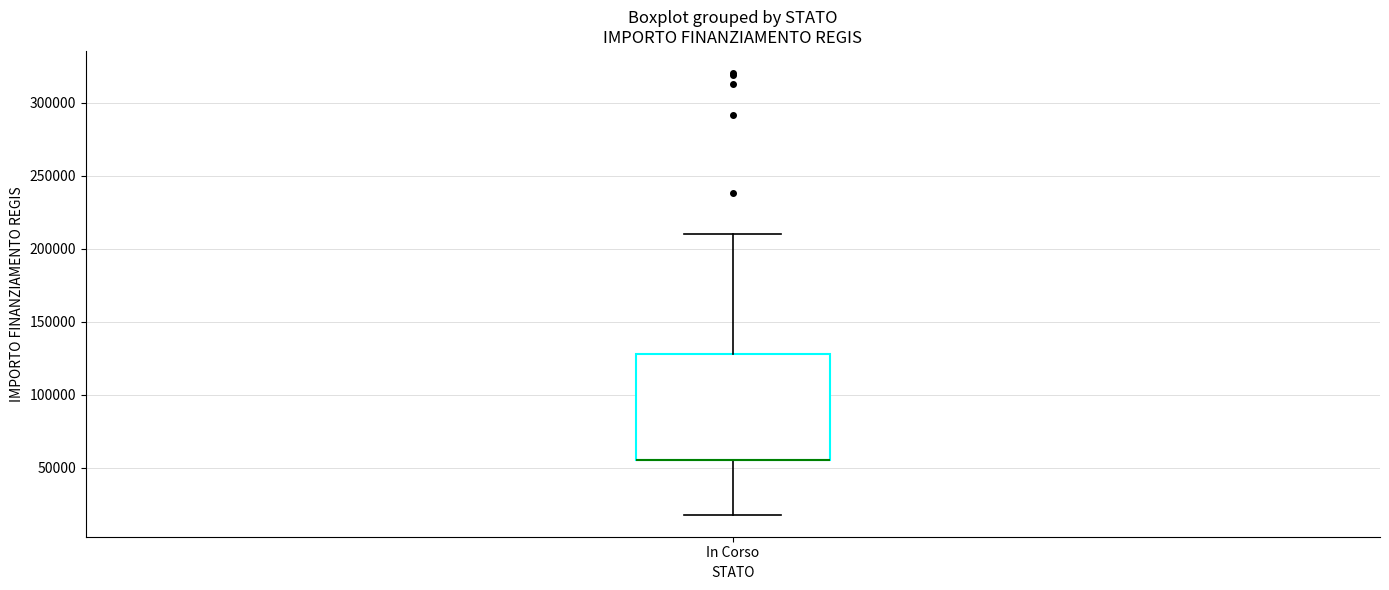

Transcribe this box plot: give where the median line is, the range the box spans, and where the two whiskers end, as read against the y-axis. The values are not printed on the chart, so give them approximately, as read against the axis.

median 55000 (drawn on the box's lower edge), box 55000 to 130000, whiskers 20000 to 210000